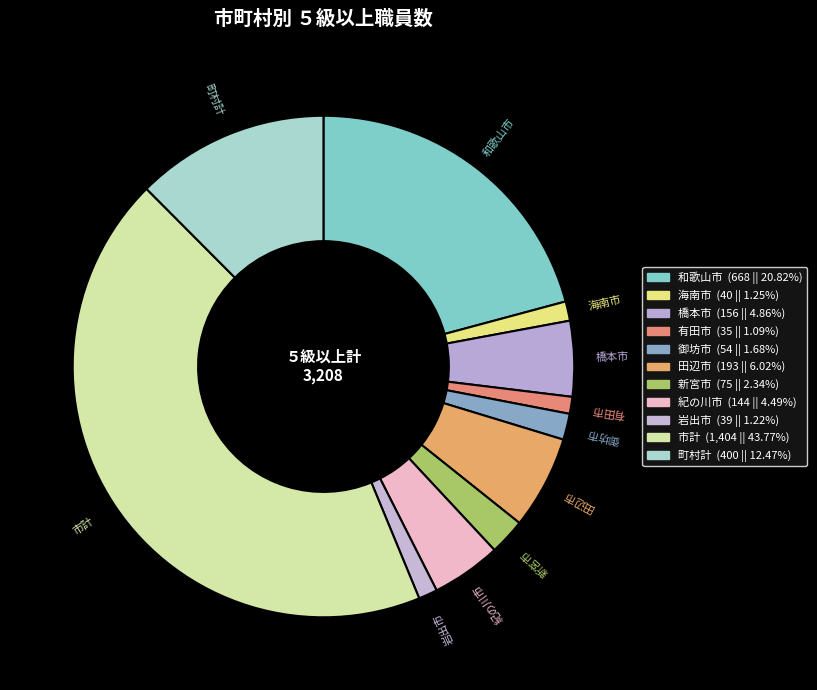

Which has a higher value, 田辺市 or 有田市?

田辺市